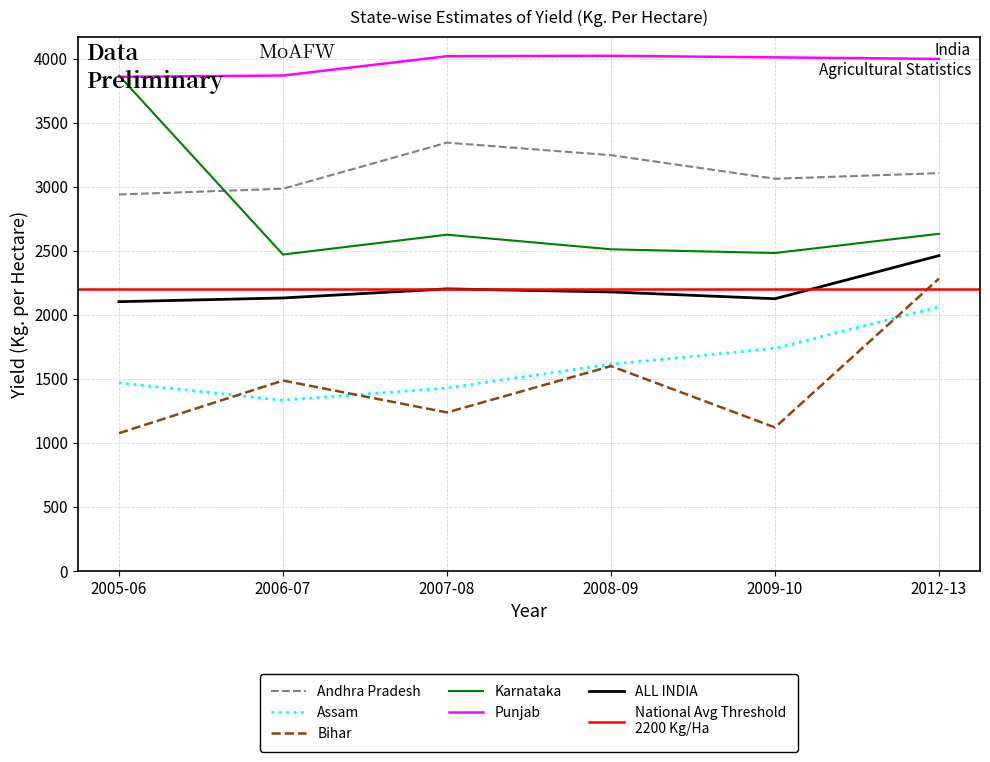

At how many categories does at least one series exceed 3679?

6